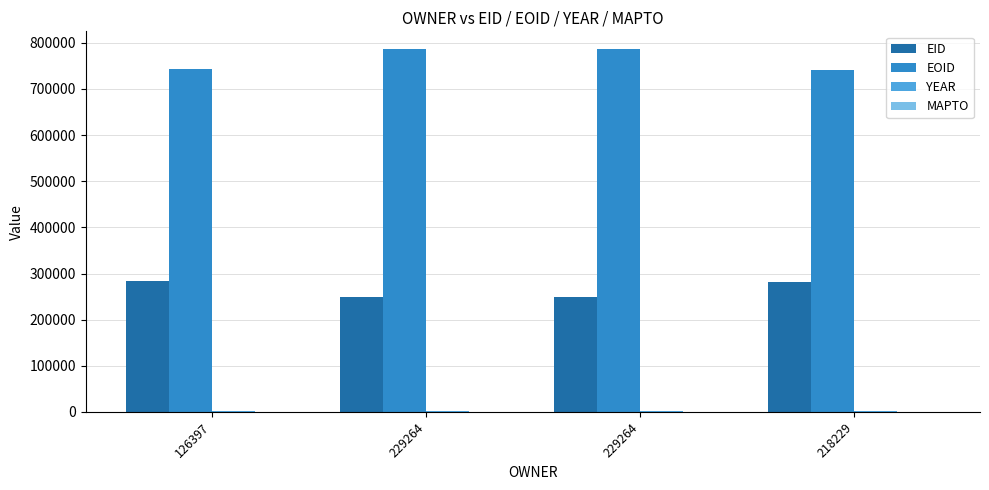

What is the label of the 3rd bar from the left?

229264